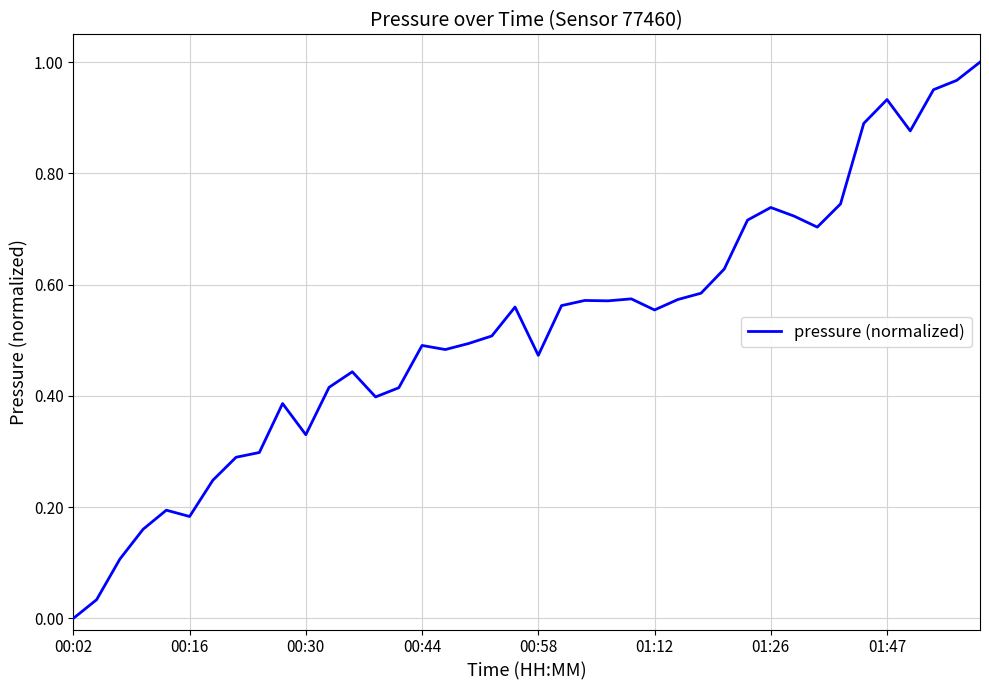

The value at 00:58 is 0.6. True or false?

False